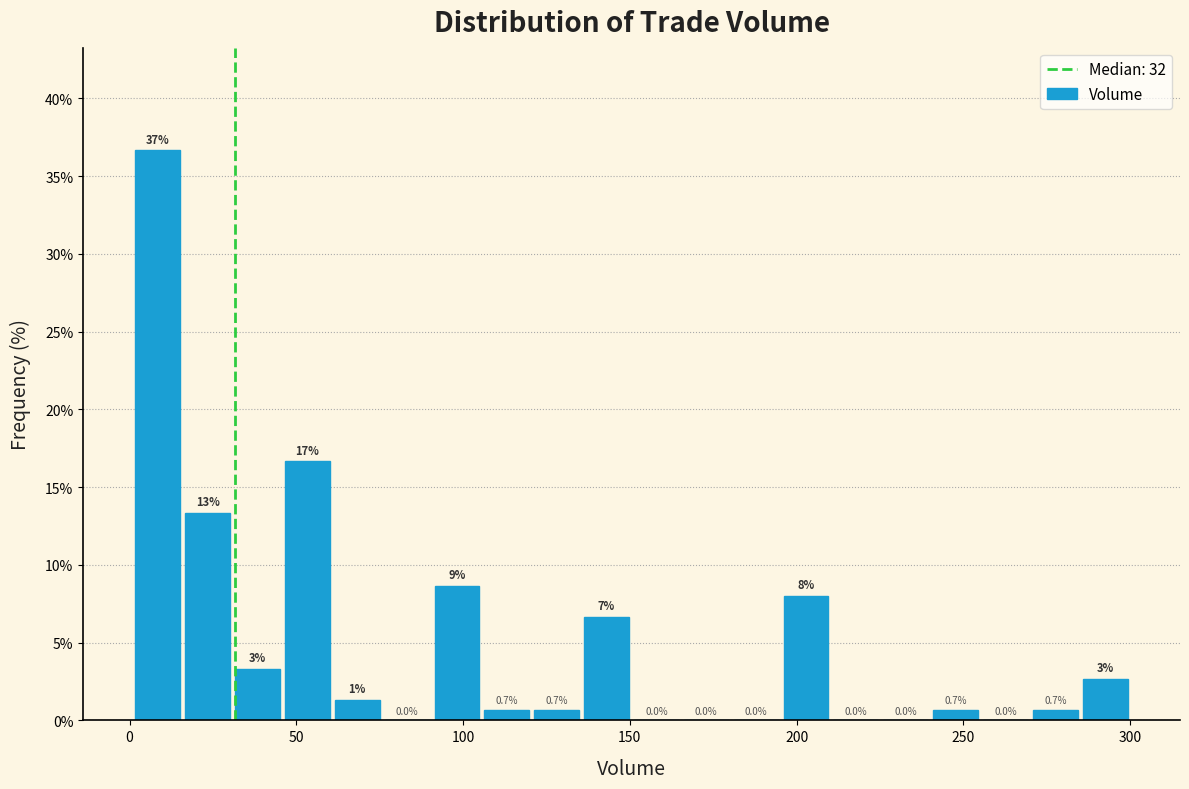

Around what value on the x-axis is the tallest bar? Give the approximate position of its centre, as read against the axis.

10